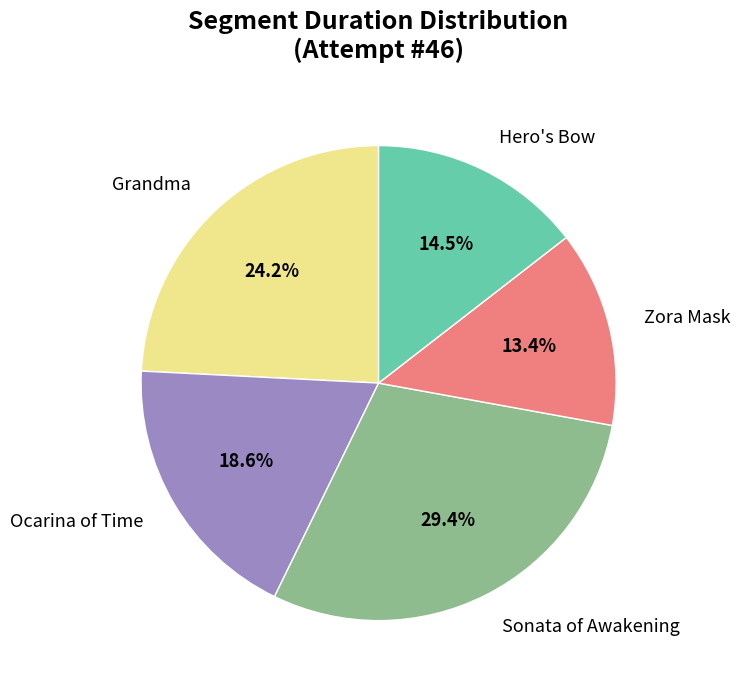

Rank the categories by value from highest to lowest.

Sonata of Awakening, Grandma, Ocarina of Time, Hero's Bow, Zora Mask